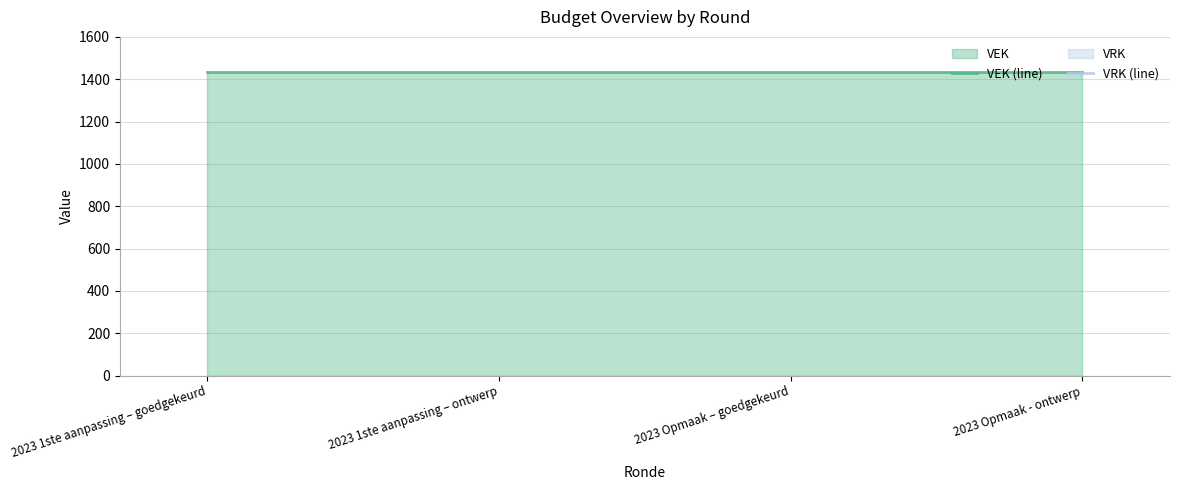

Reading right to left, extract all data points from this chart.

VEK (line): 1434	1434	1434	1434
VRK (line): 0	0	0	0